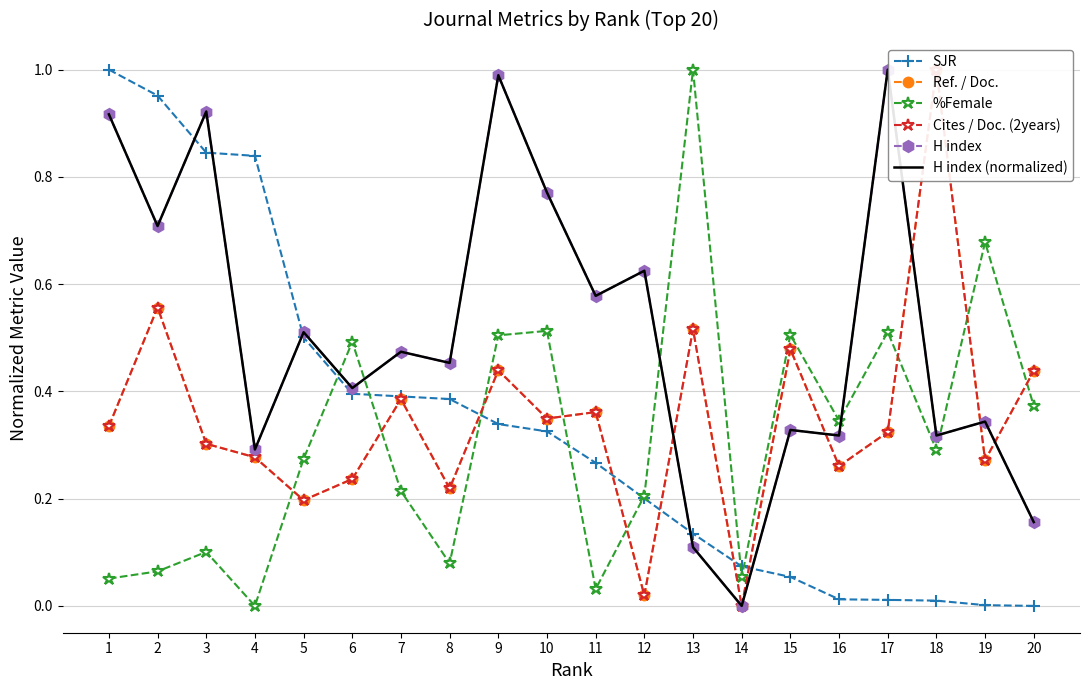

Which label corresponds to the largest value in the chart?

17